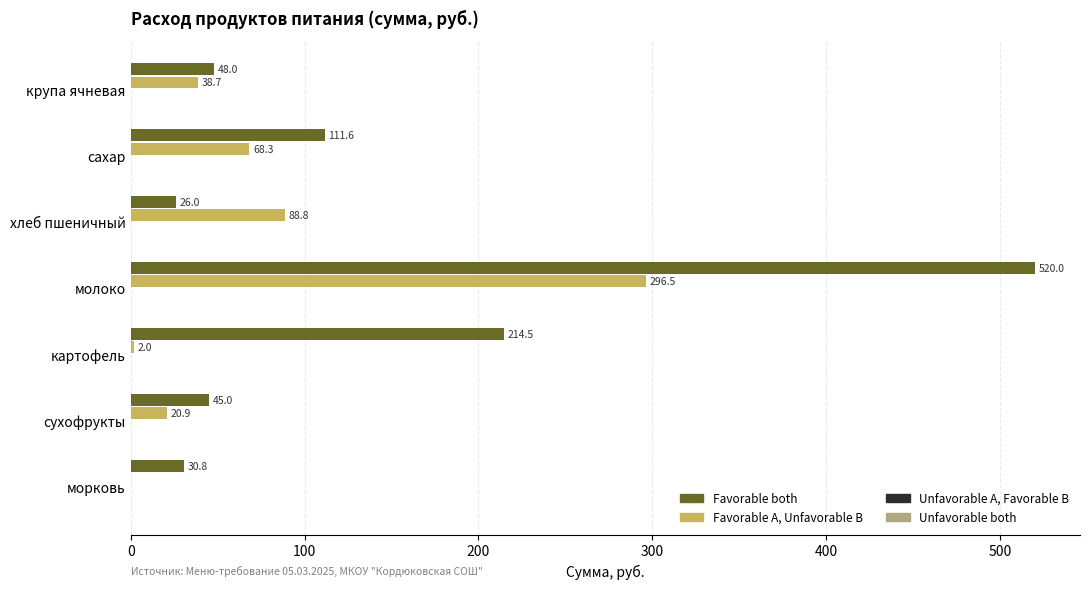

How many data points in Favorable A, Unfavorable B are above 38?

4